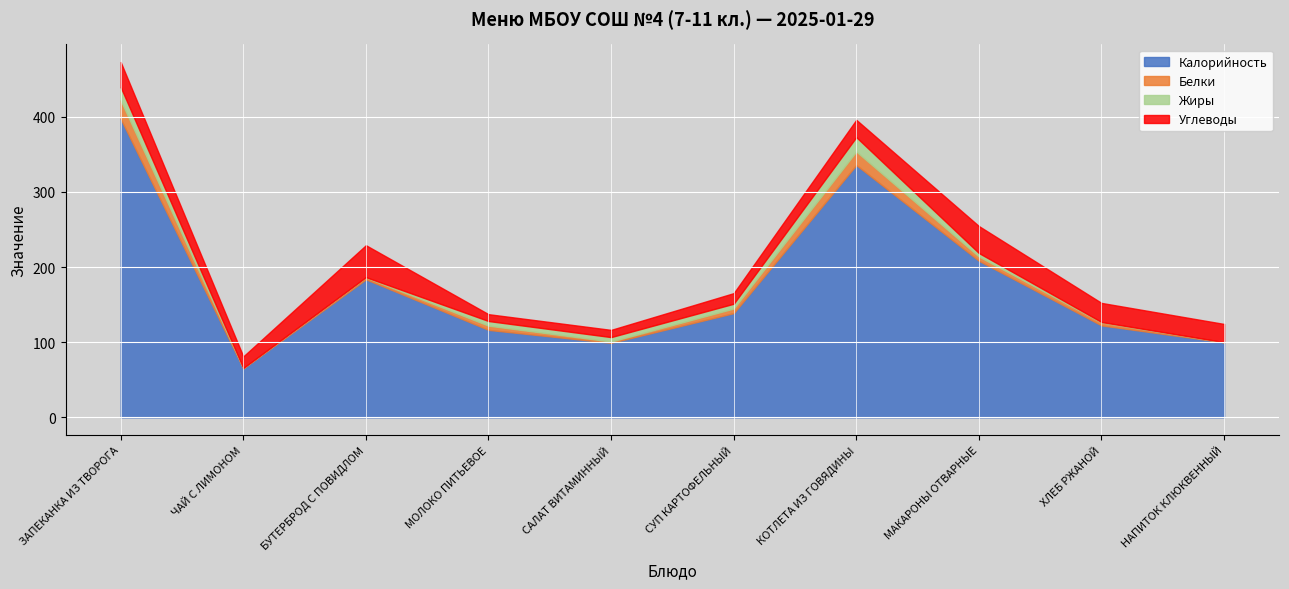

Which has a higher value, БУТЕРБРОД С ПОВИДЛОМ or НАПИТОК КЛЮКВЕННЫЙ?

БУТЕРБРОД С ПОВИДЛОМ